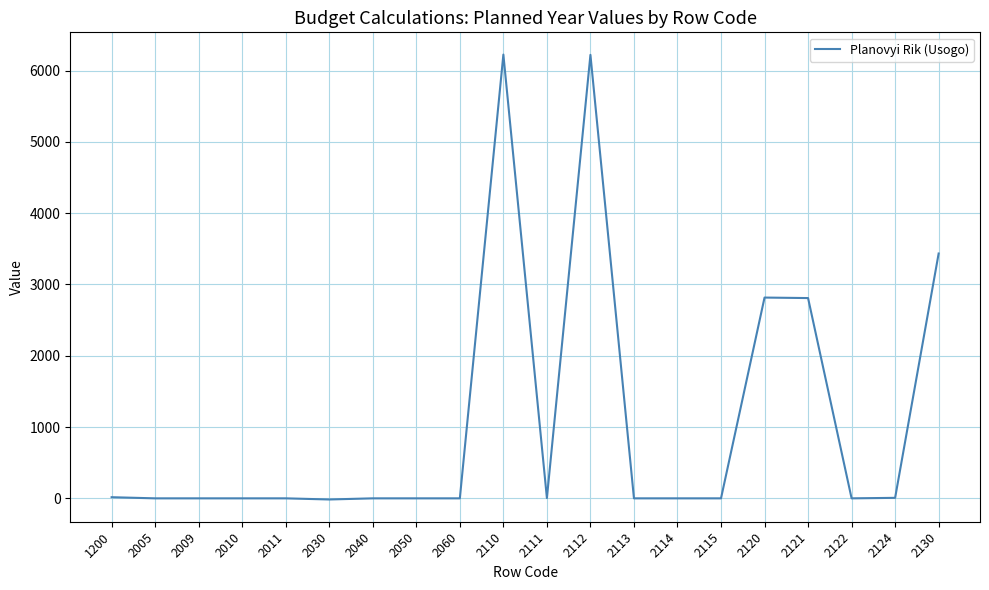

What is the greatest value displayed?

6224